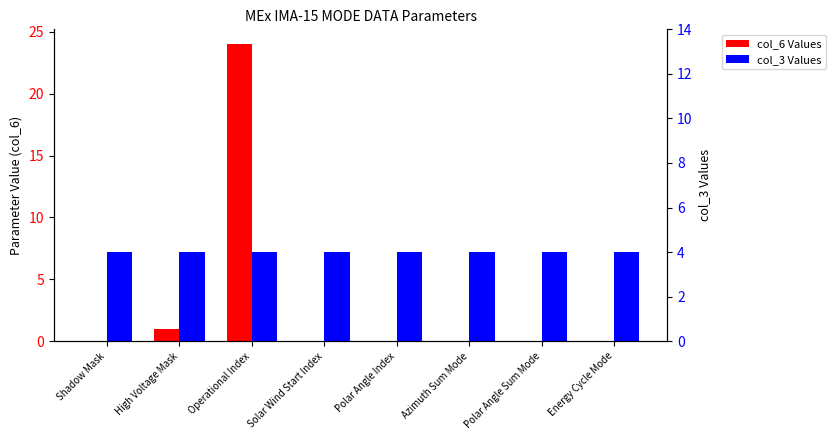

Rank the series by their average value, from lowest to highest.

col_6 Values, col_3 Values